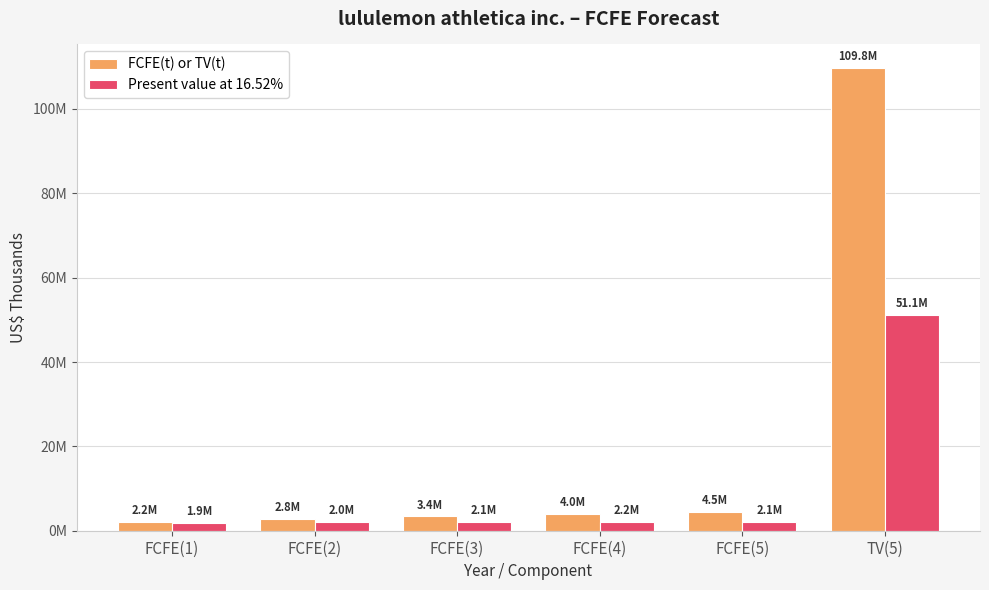

Does the chart contain any negative values?

No